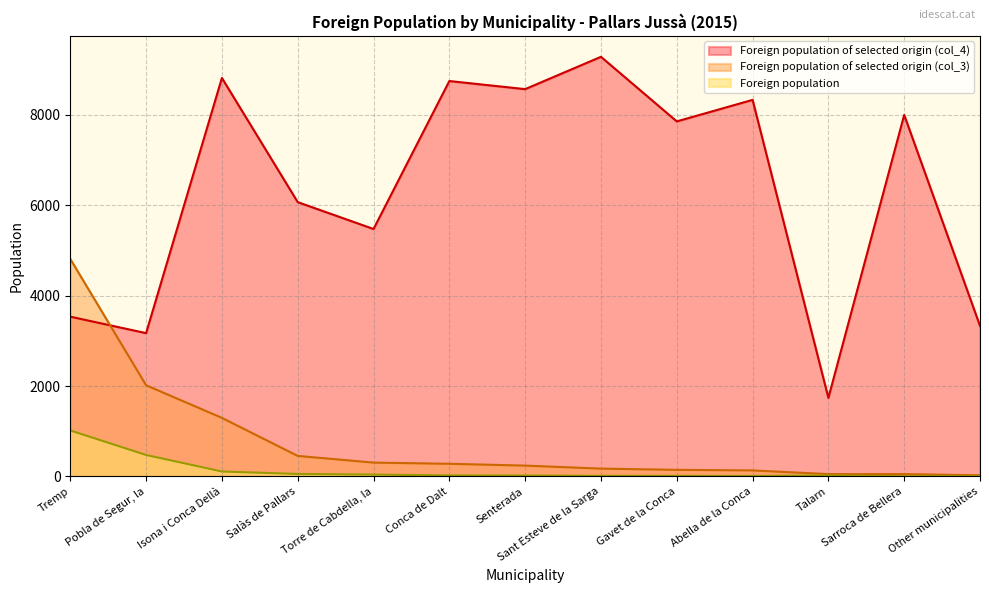

How many series are shown in this chart?

3